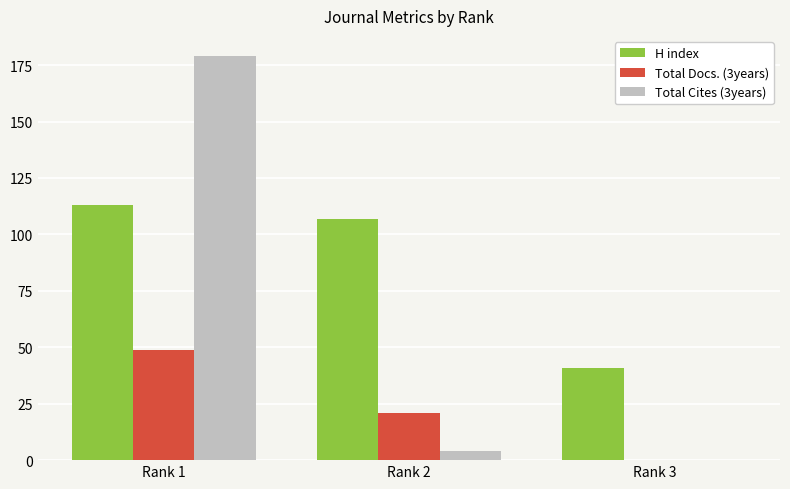

What is the spread (max minus min) of values at Rank 2?

103